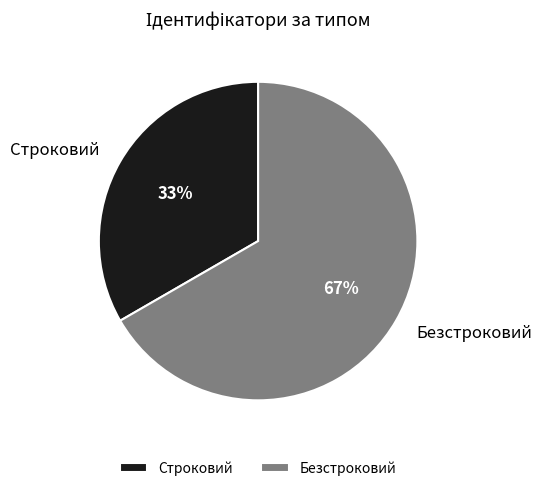

What is the ratio of the value at Безстроковий to the value at Строковий?

2.0